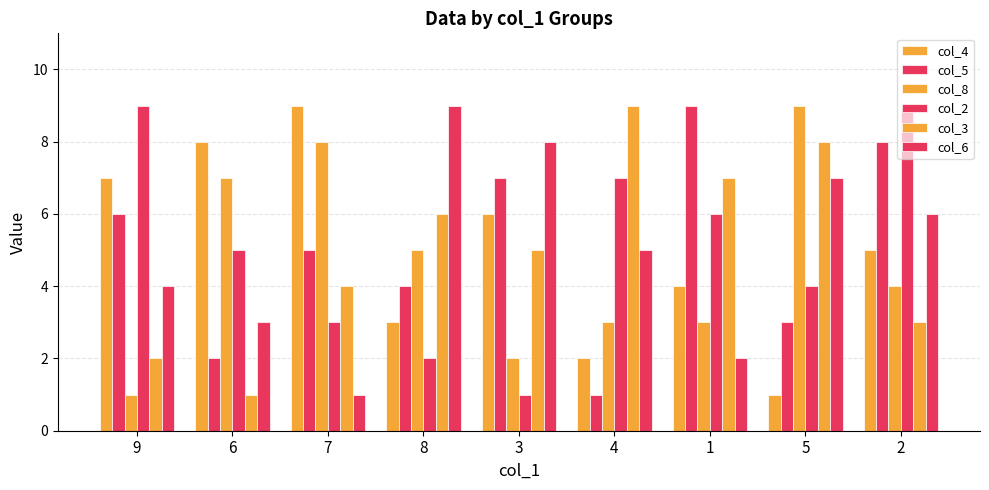

How many data points does each series have?

9